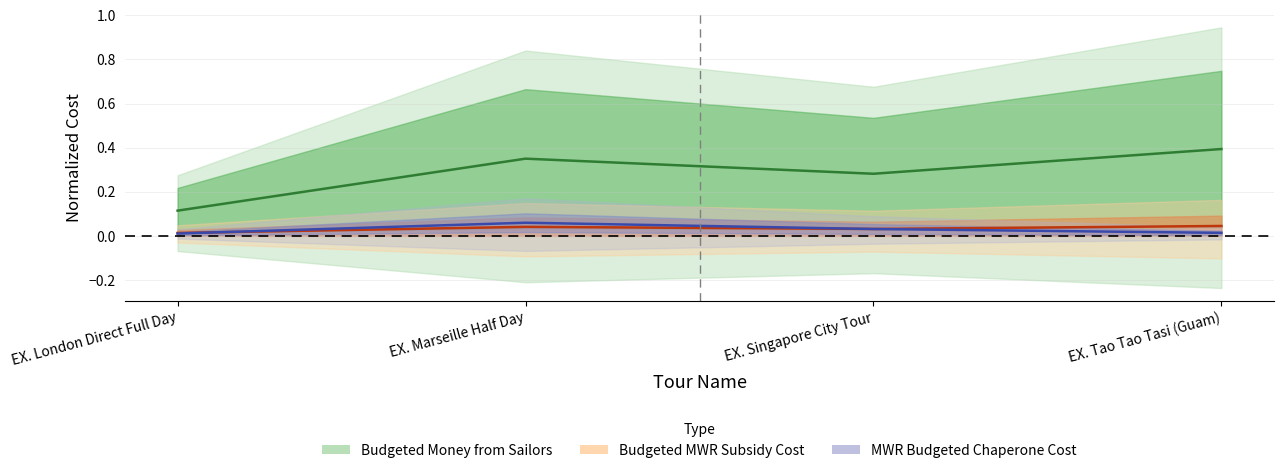

At which category is the sum across all series the highest?

EX. Tao Tao Tasi (Guam)